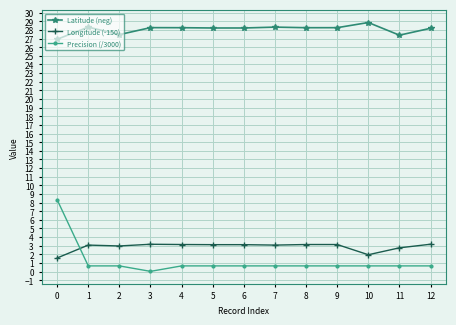

True or false: Latitude (neg) has more than 2 interior local peaks.

True